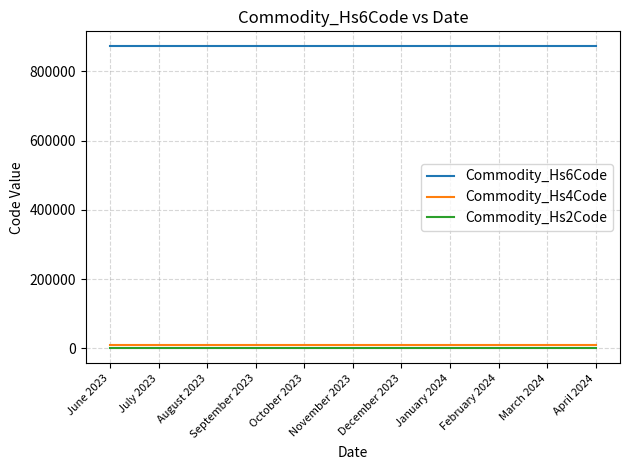

Is it true that Commodity_Hs6Code equals 871680 at July 2023?

True